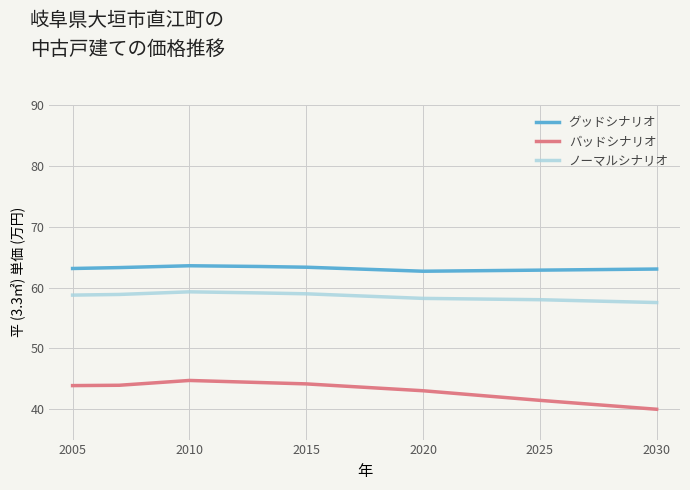

Which series has the largest total across all categories?

グッドシナリオ